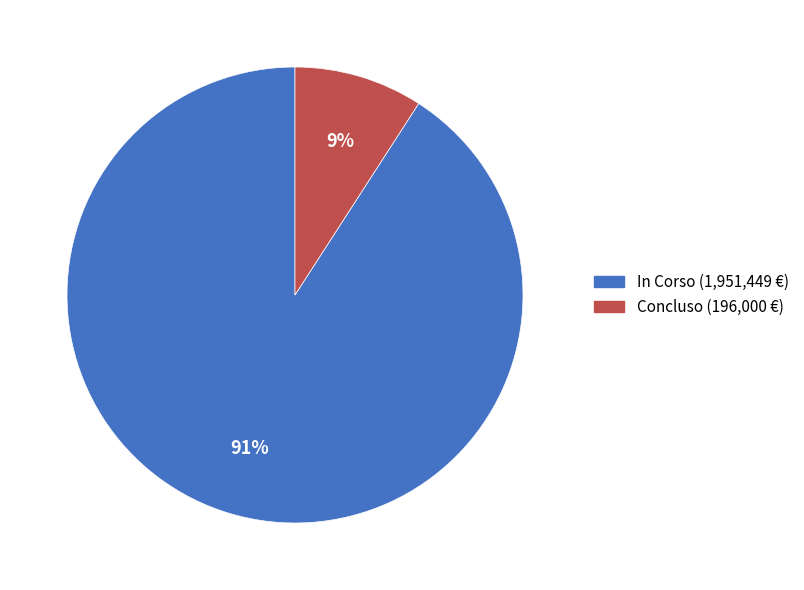

Does any single category account for the majority?

Yes